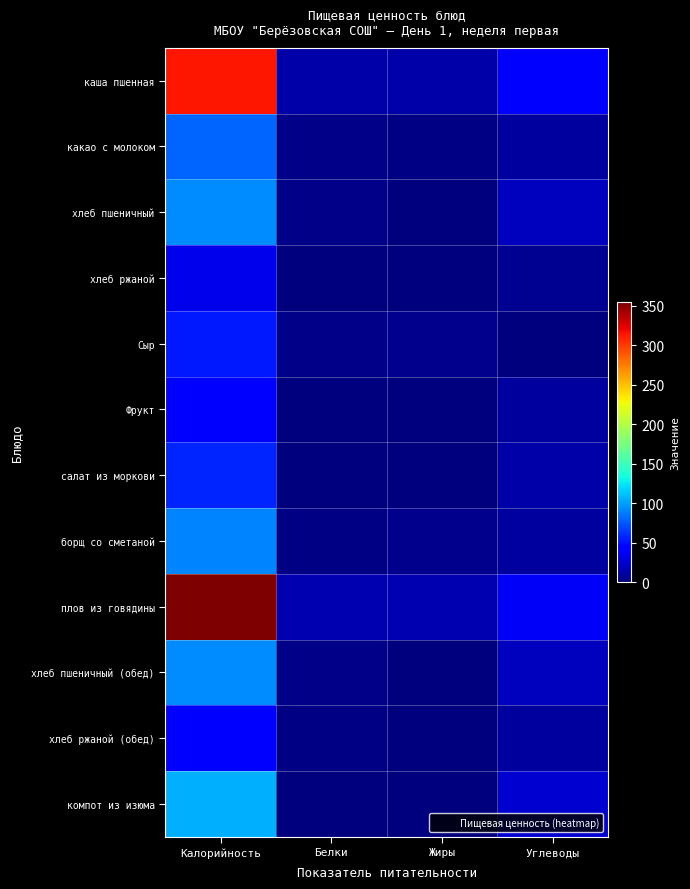

How many series are shown in this chart?

12